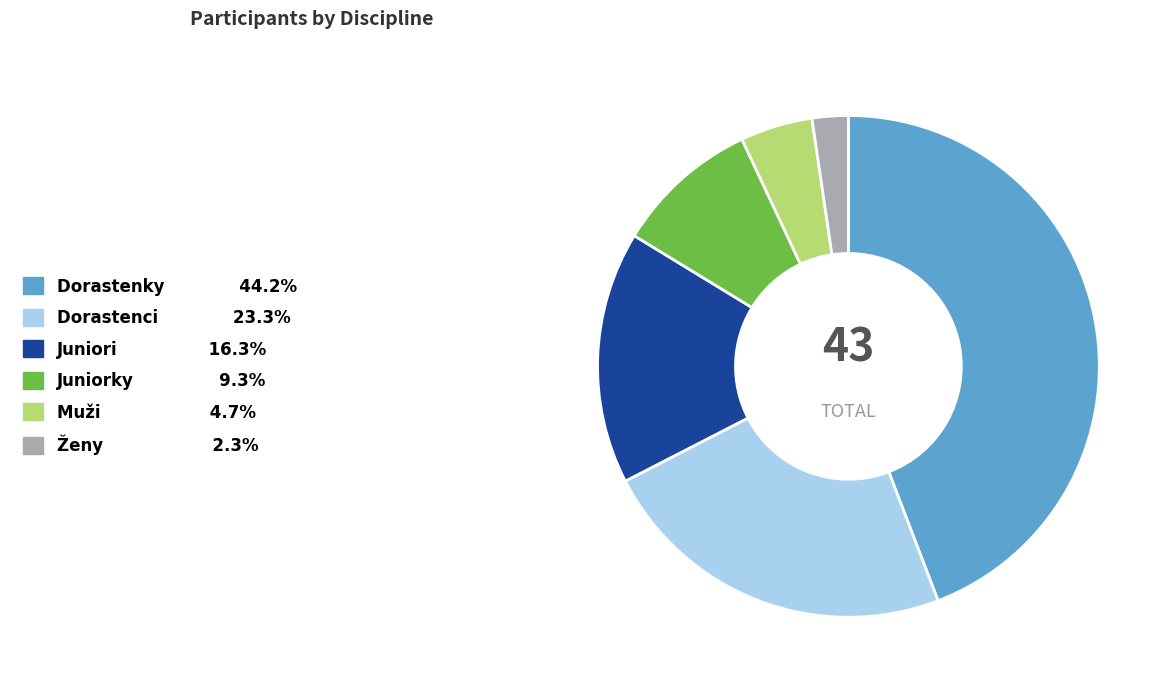

Is there any slice that represents more than half of the pie?

No